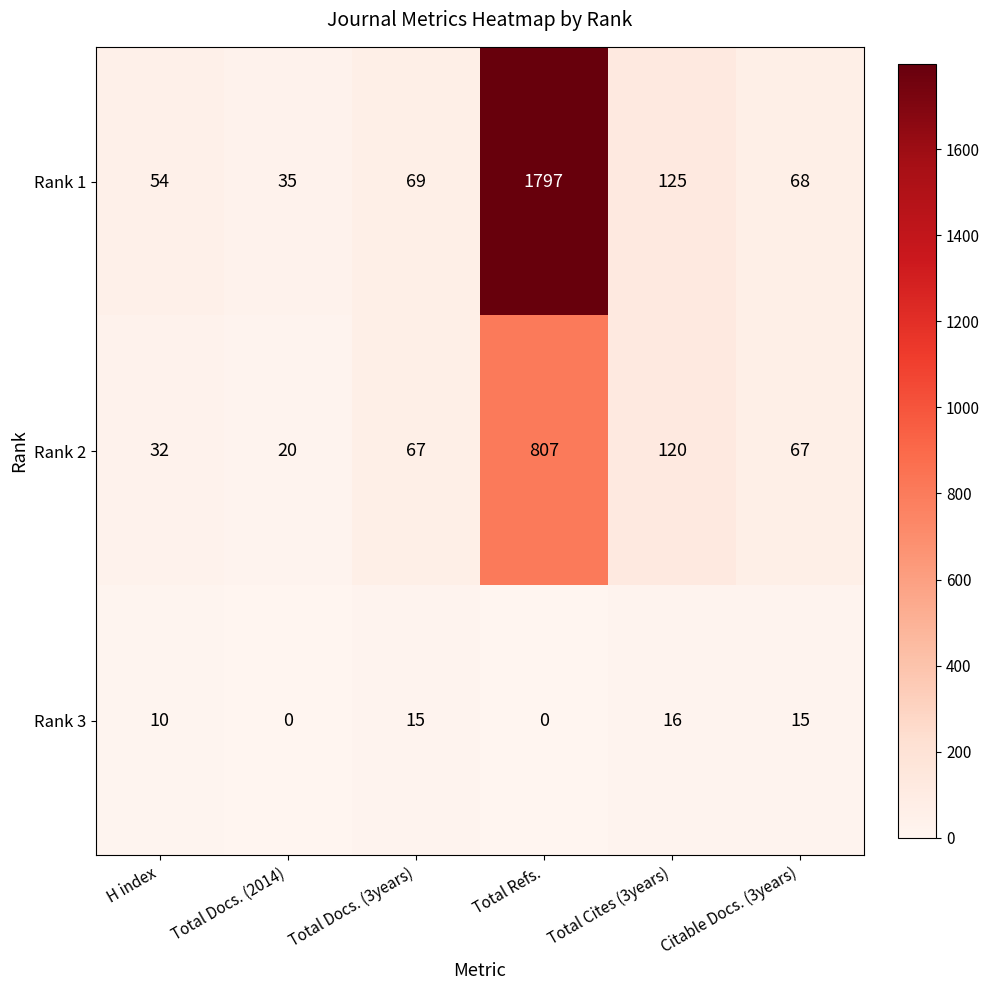

Read the Rank 3 value at Citable Docs. (3years).

15